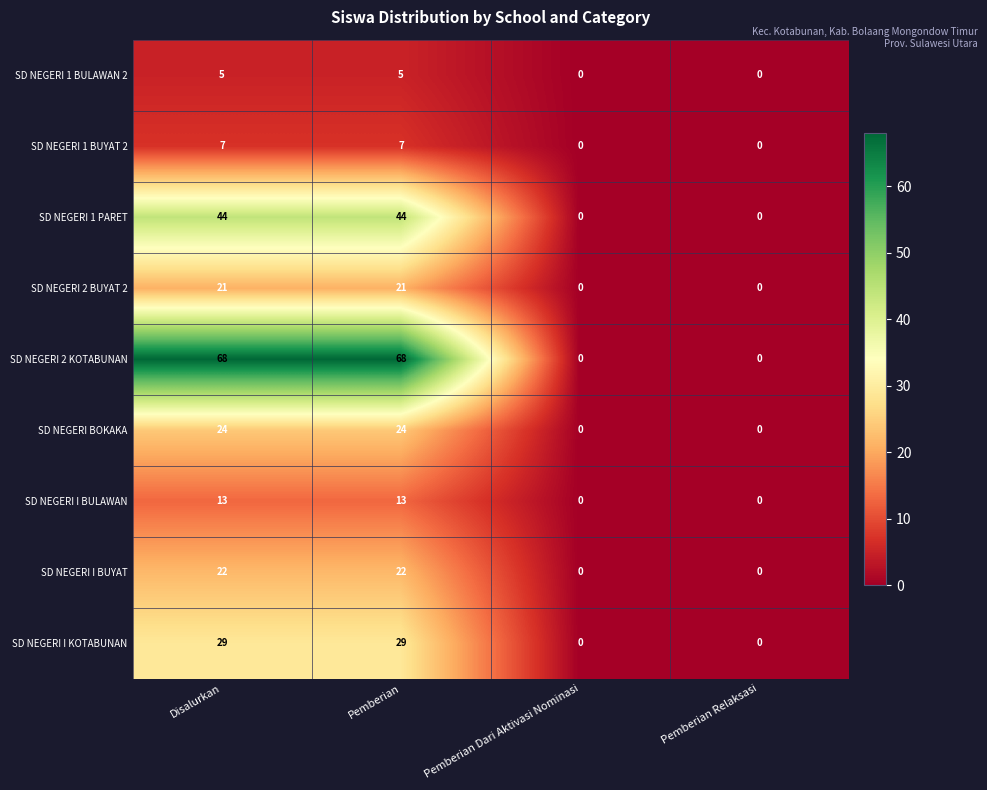

What is the difference between the second highest and second lowest values in the SD NEGERI I KOTABUNAN series?

29